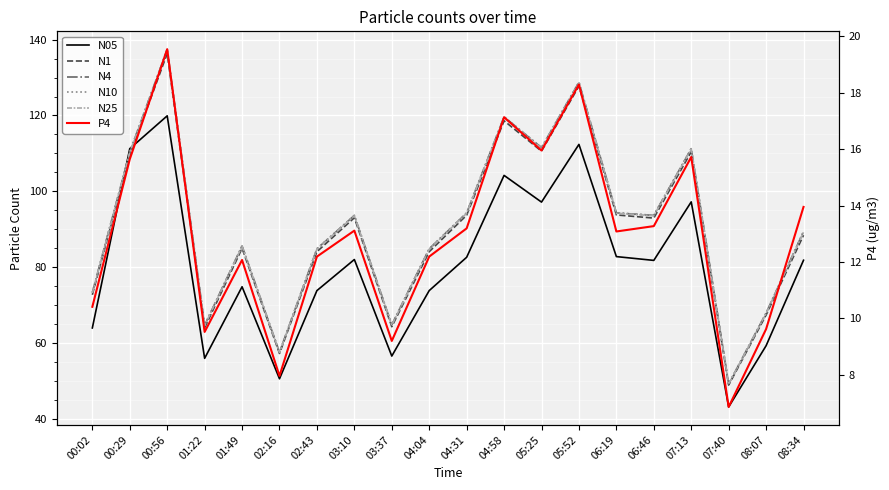

What is the sum of the N4 values at 04:31 and 08:07?

162.3